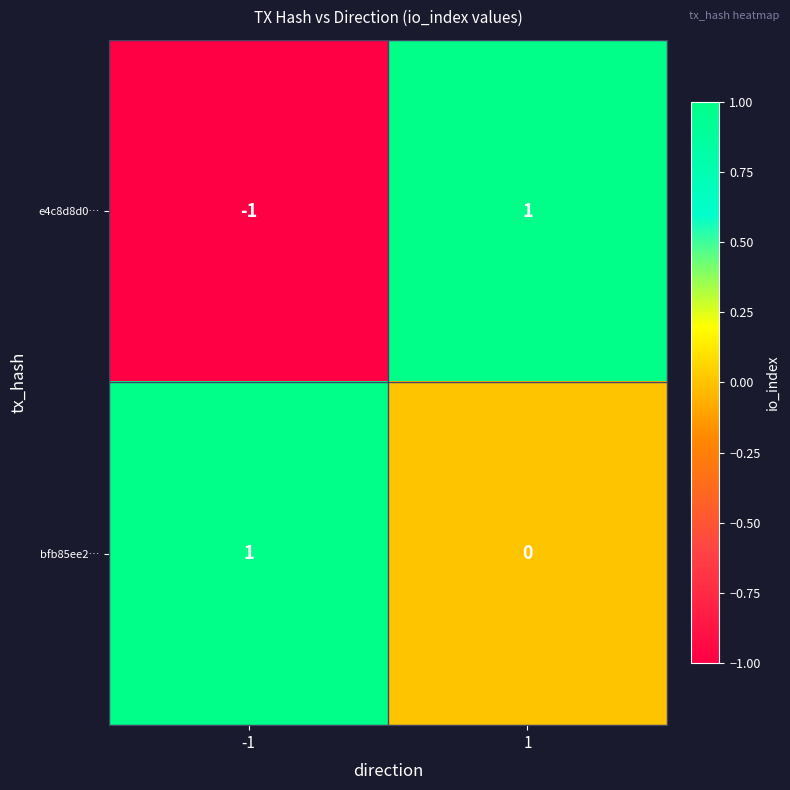

The bfb85ee2… series shows 1 at -1. True or false?

True